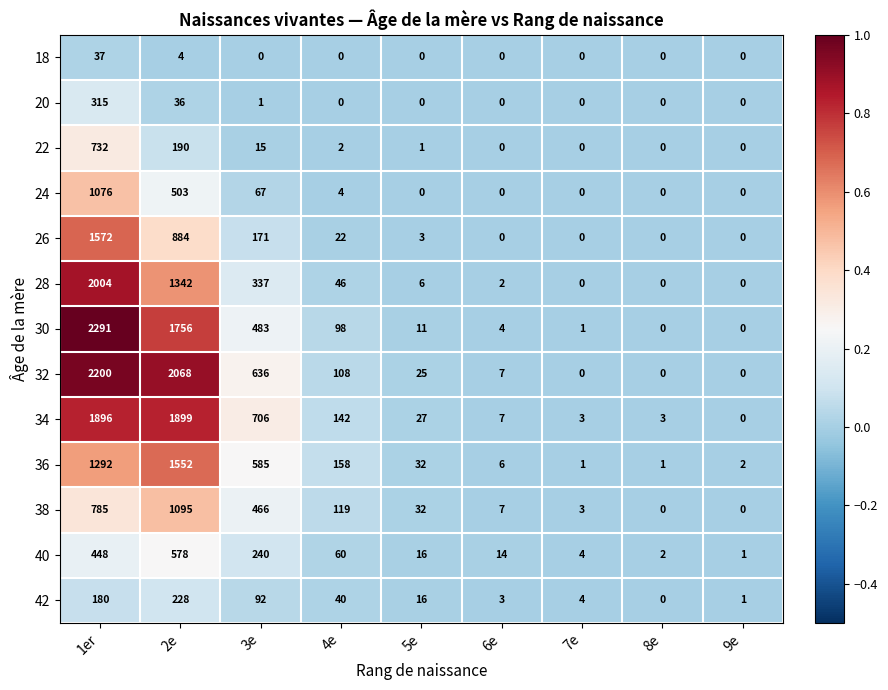

At which label is 40 closest to 289?

3e